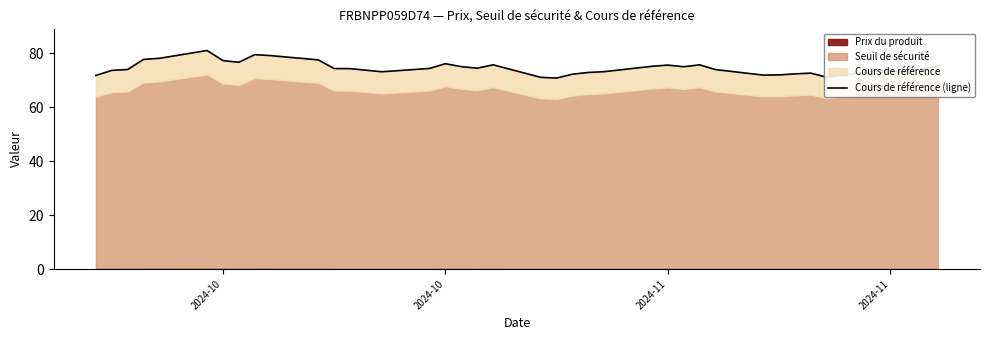

Read the value at 2024-10.

76.0